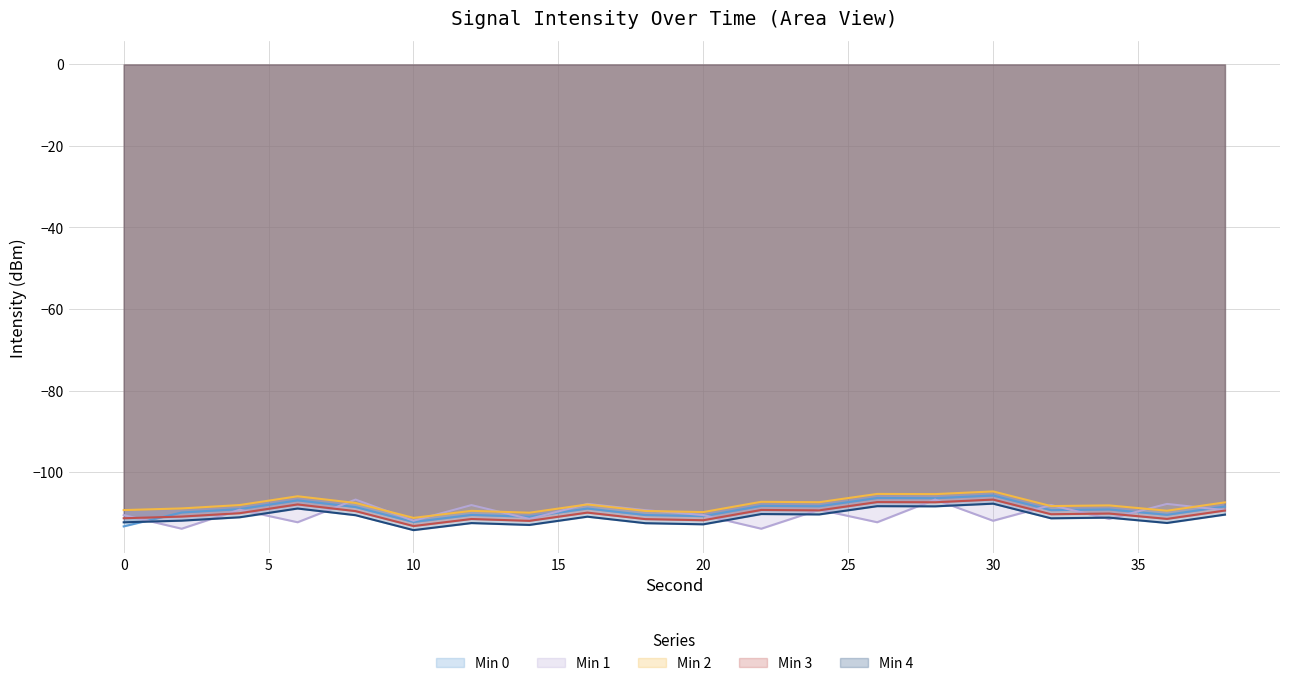

What is the value of the Min 3 point at the 13th from the left?

-109.4